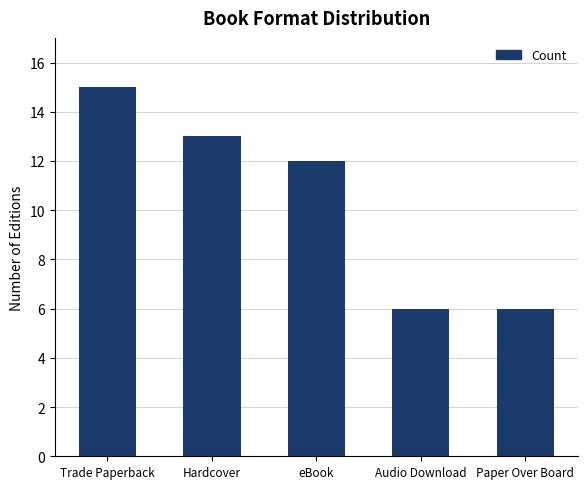

True or false: the data shows 20 at eBook.

False